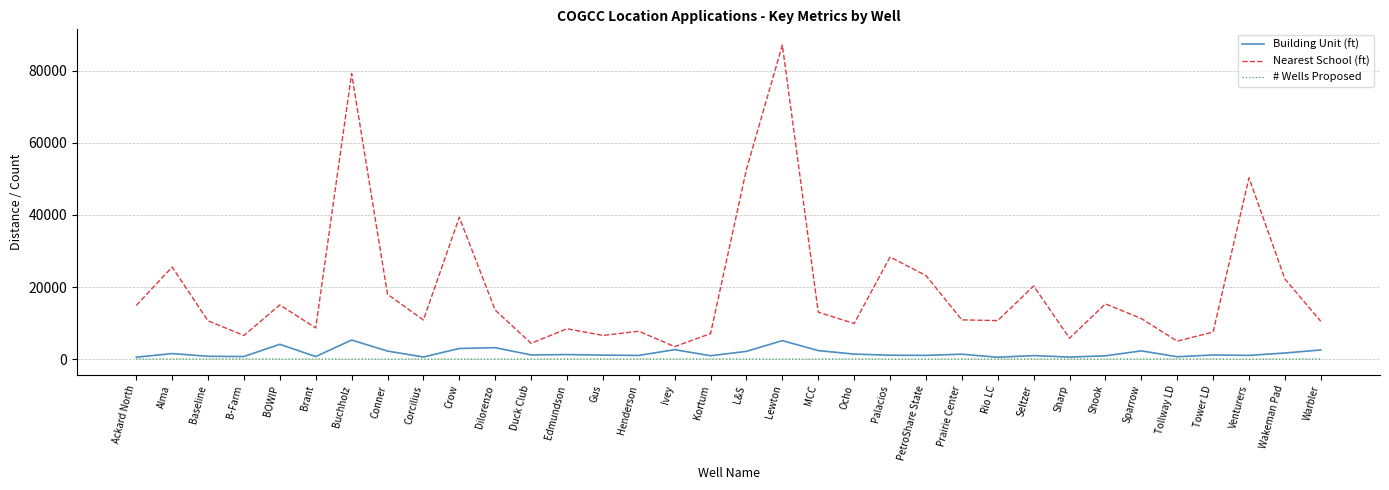

Between MCC and Palacios, which series saw the biggest shift?

Nearest School (ft)